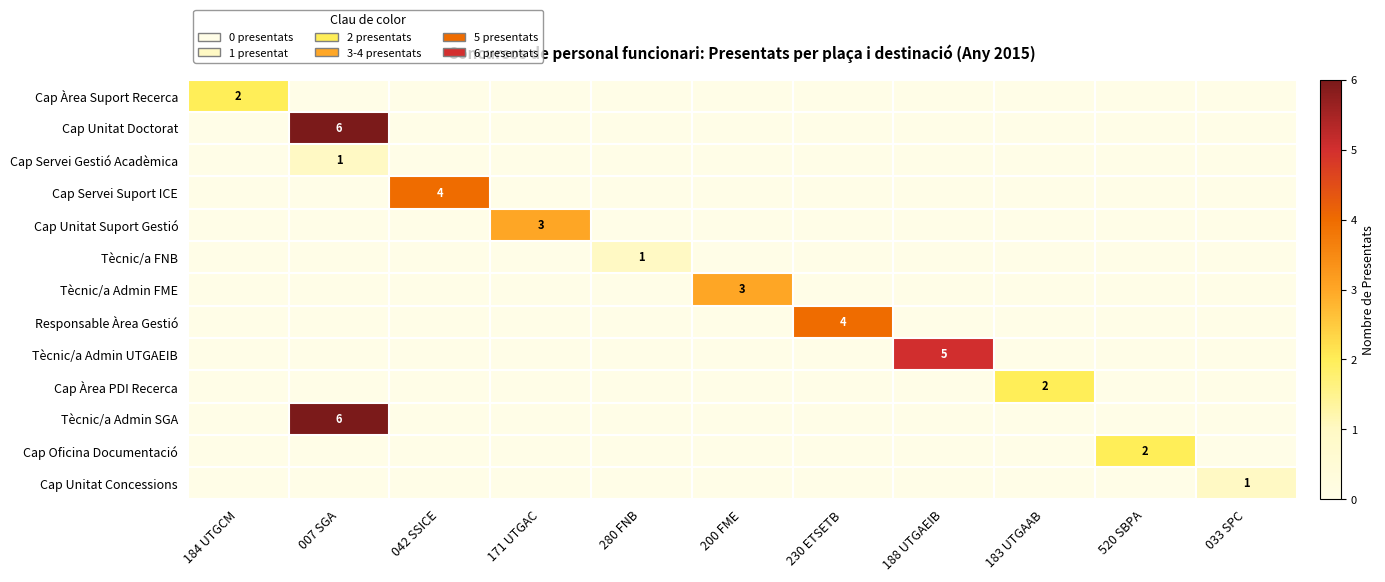

What is the difference between the maximum and minimum values in the Cap Unitat Doctorat series?

6